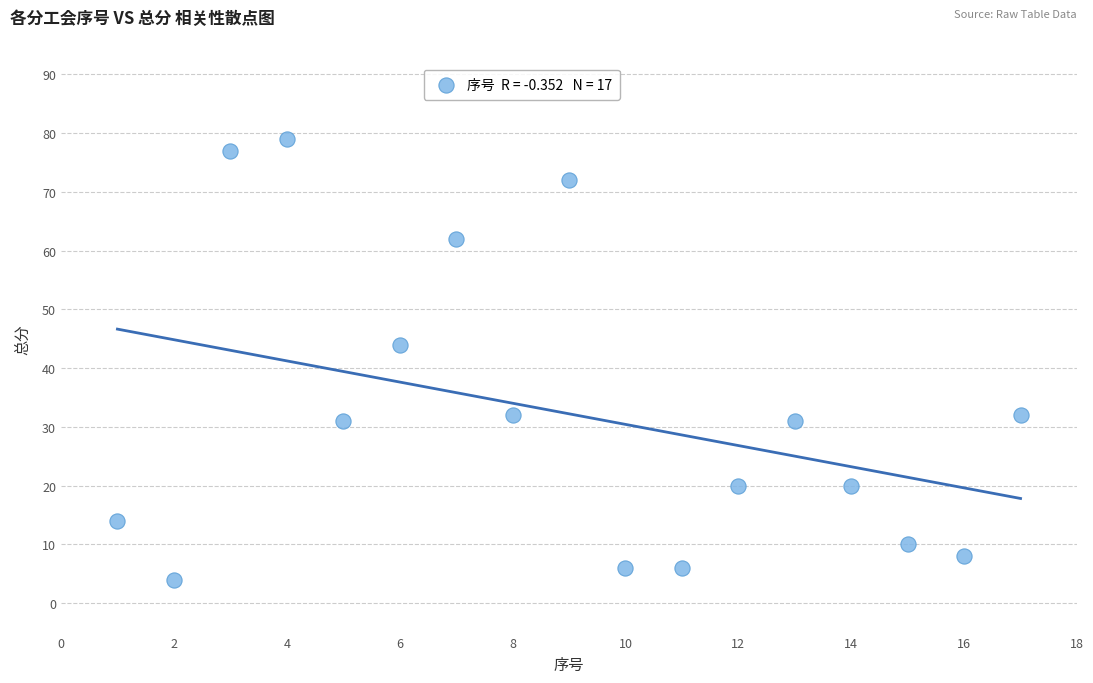

What Y value in the scatter plot is closest to 41?

44